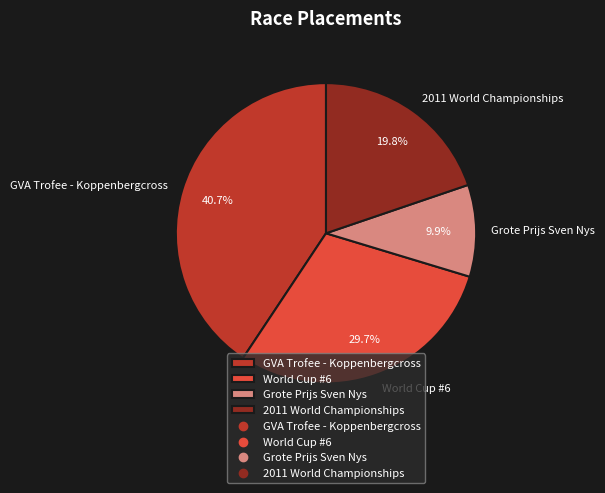

The World Cup #6 slice represents 30% of the pie. True or false?

True